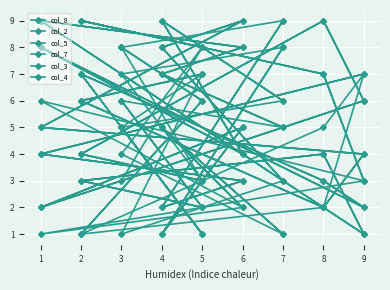

What is the value of the col_7 point at the 9th from the left?

8